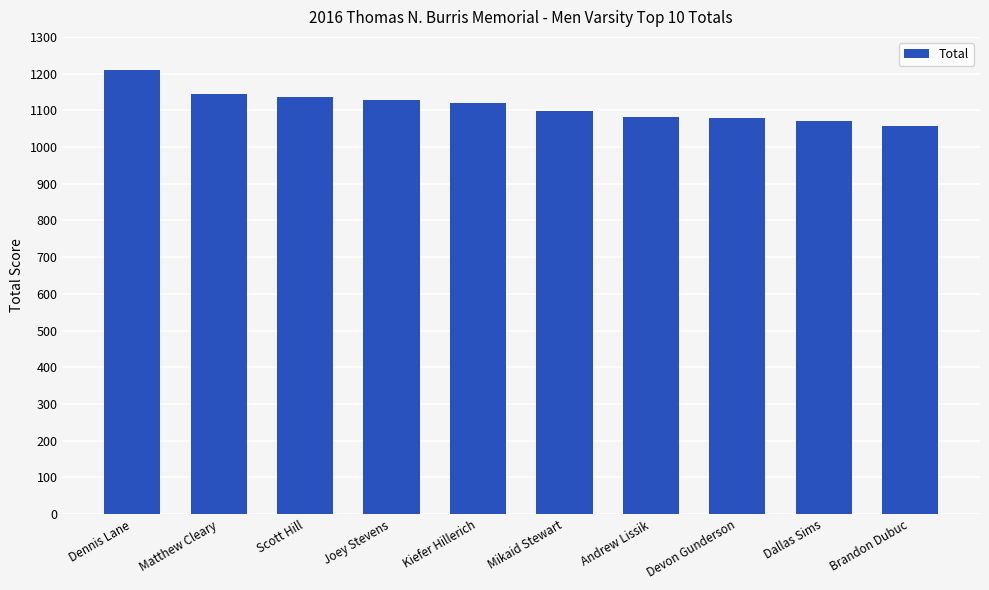

What is the label of the 7th bar from the right?

Joey Stevens